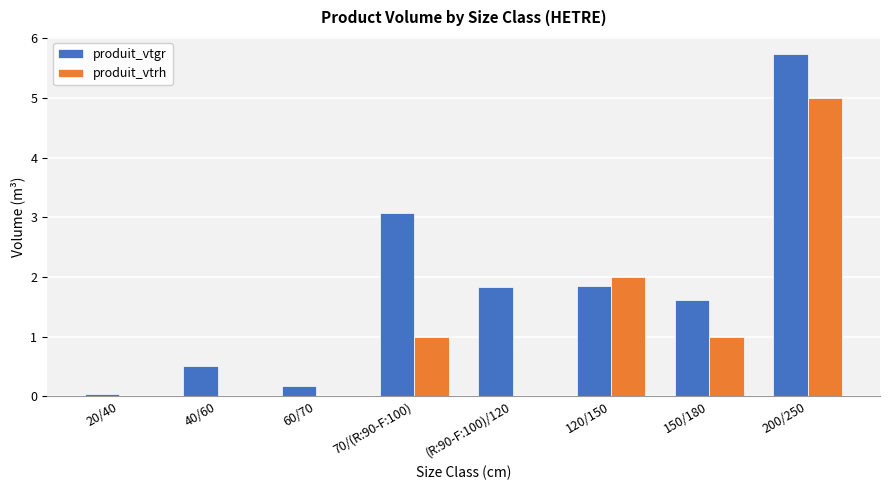

Is it true that produit_vtgr equals 1.2 at 70/(R:90-F:100)?

False